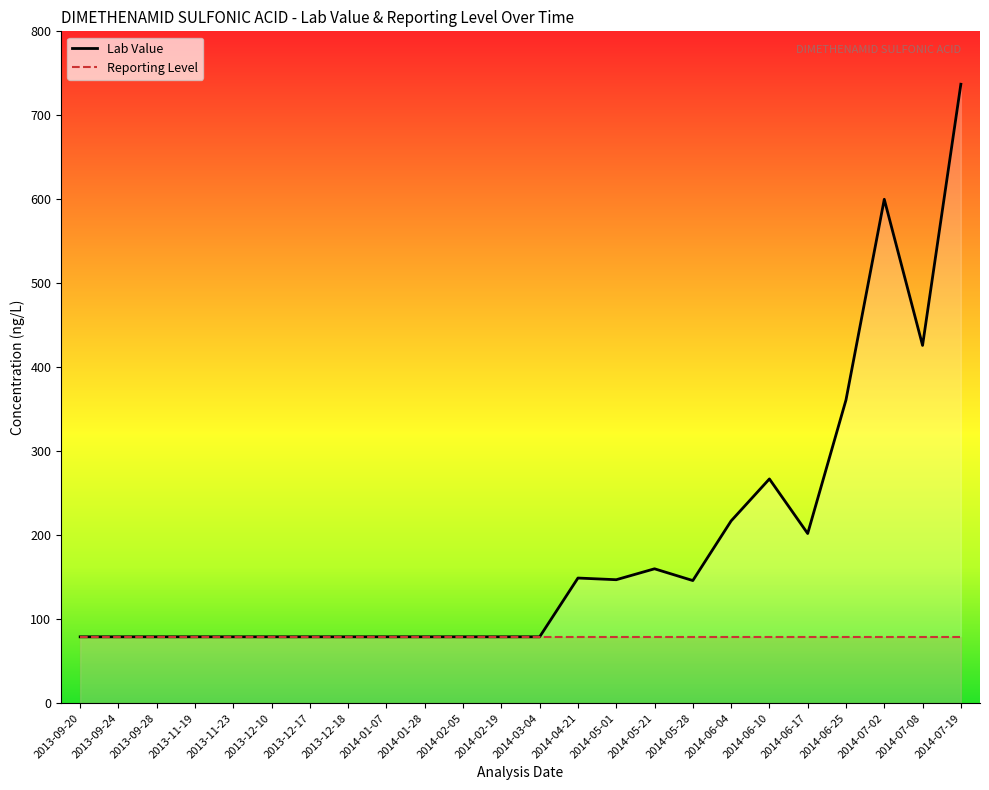

True or false: there are more than 1 points higher than both neighbors.

True